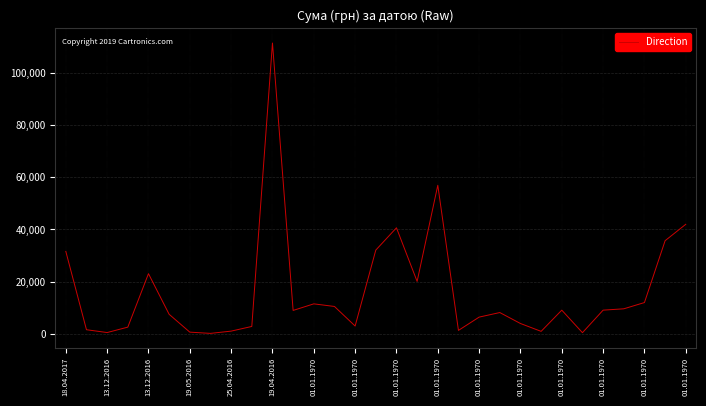

What is the maximum value shown in the chart?

111465.7